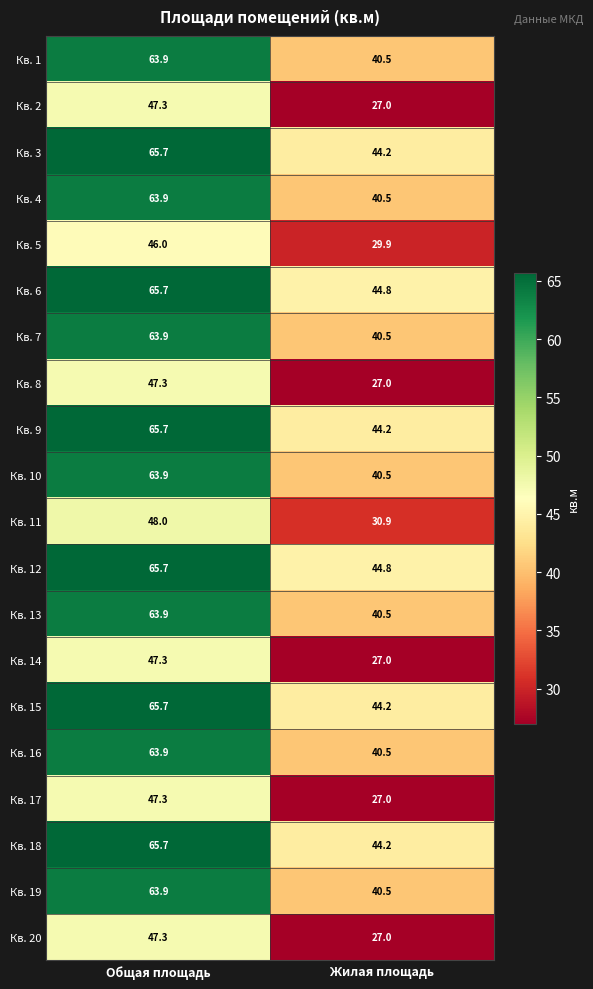

At which category is the sum across all series the highest?

Общая площадь